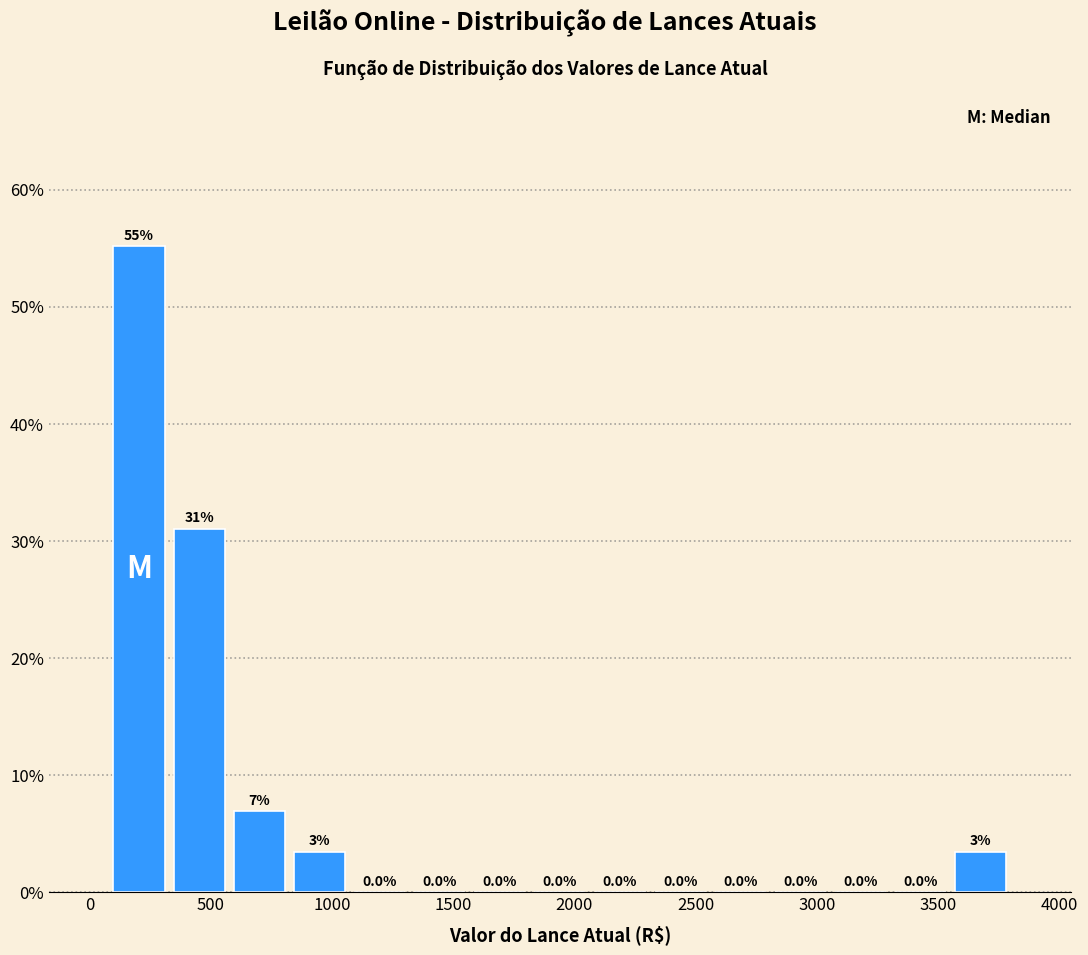

Over which range of the x-axis is the bar tallest?

100 to 350